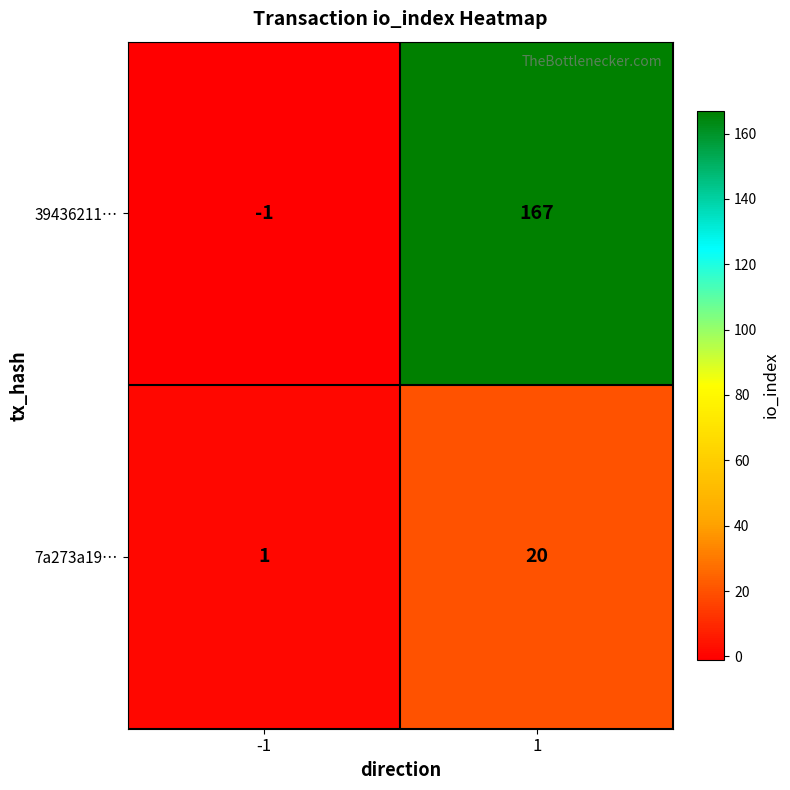

Which series has the largest total across all categories?

39436211…